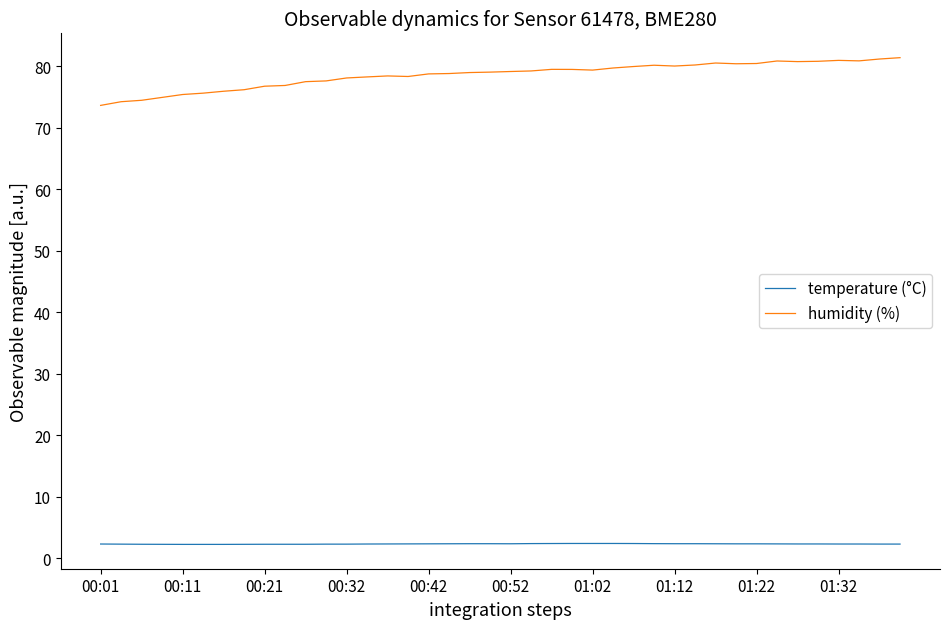

What is the smallest value displayed?

2.3